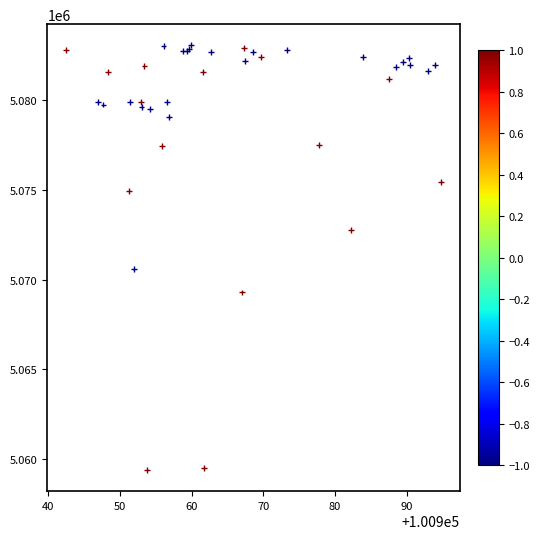

What Y value in the scatter plot is closest to 5071219?

5070598